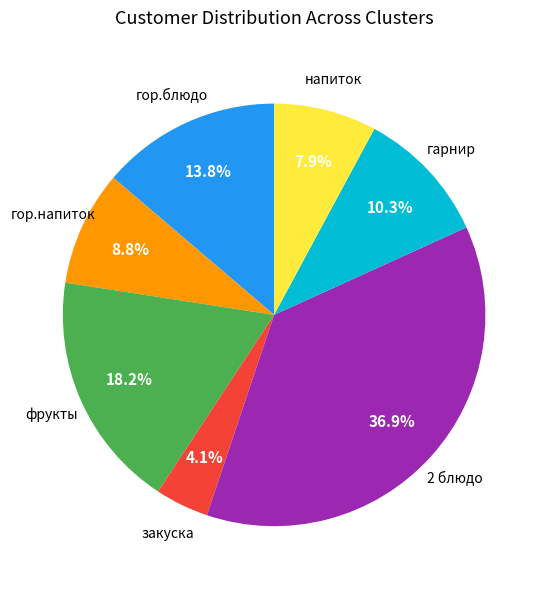

Does any single category account for the majority?

No